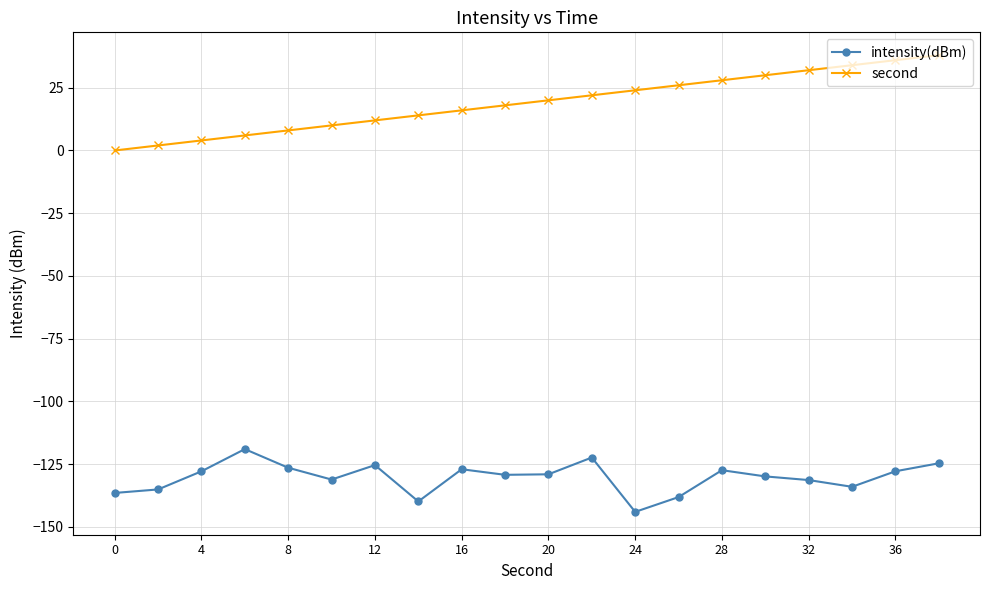

Which series has the largest total across all categories?

second